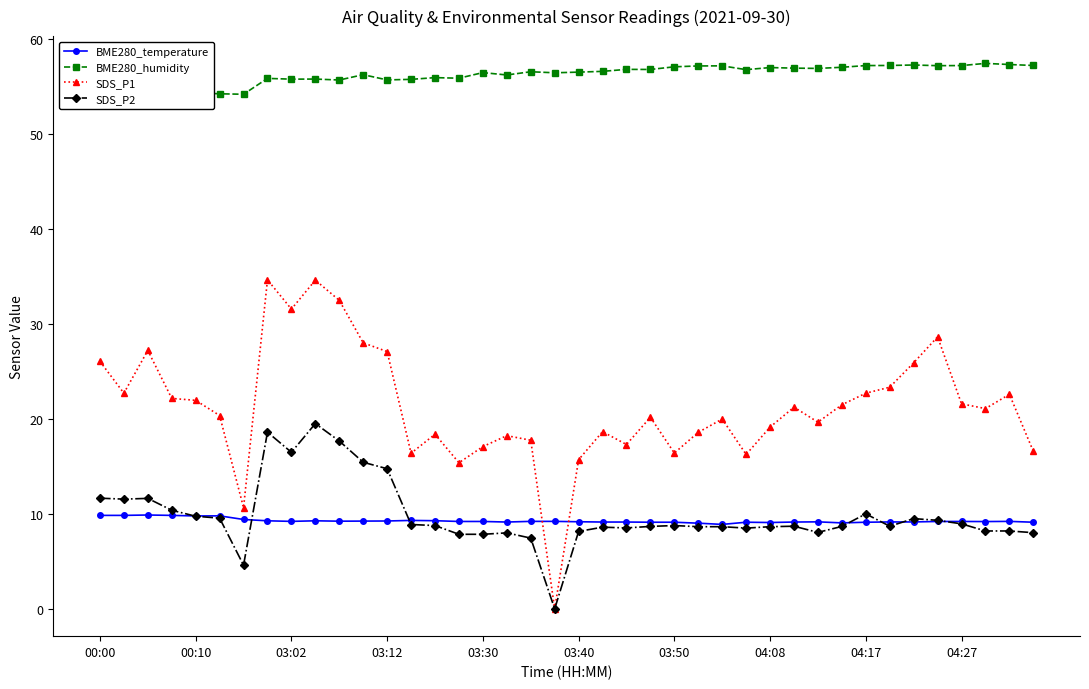

The SDS_P2 series shows 7.8 at 15. True or false?

True